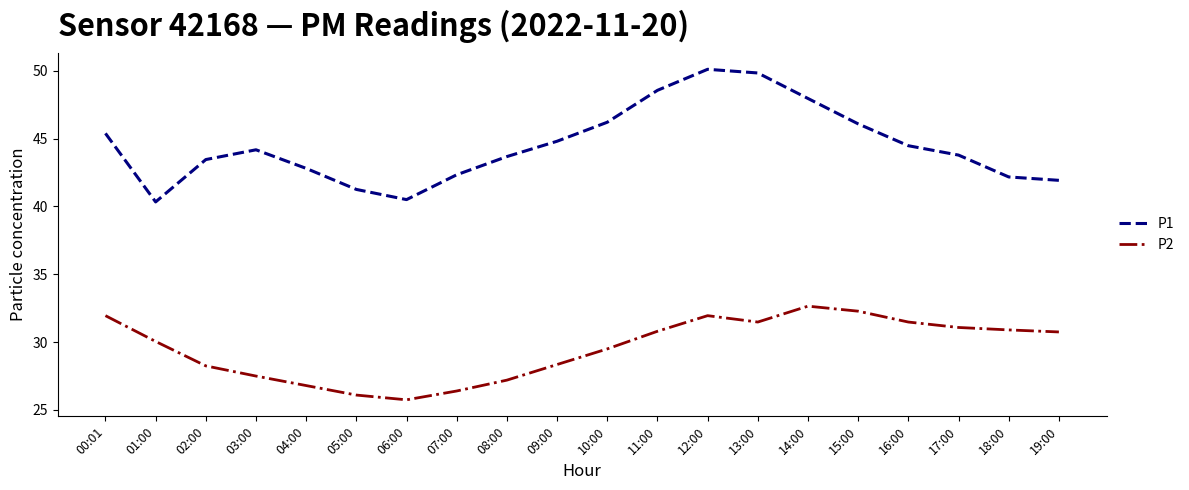

What is the difference between the second highest and second lowest values in the P1 series?

9.3